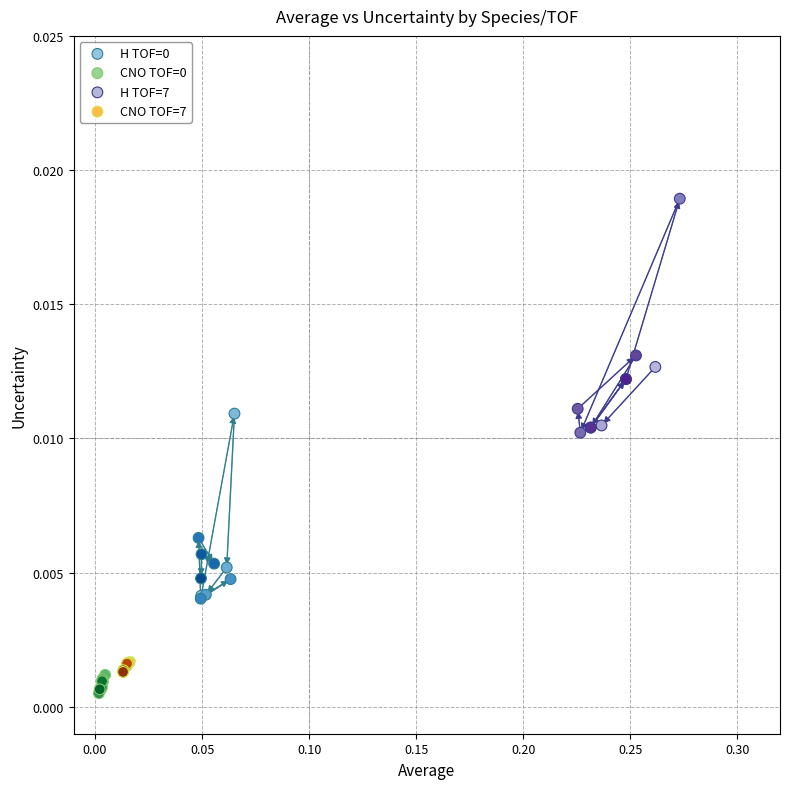

Which series reaches the maximum Y coordinate?

H TOF=7